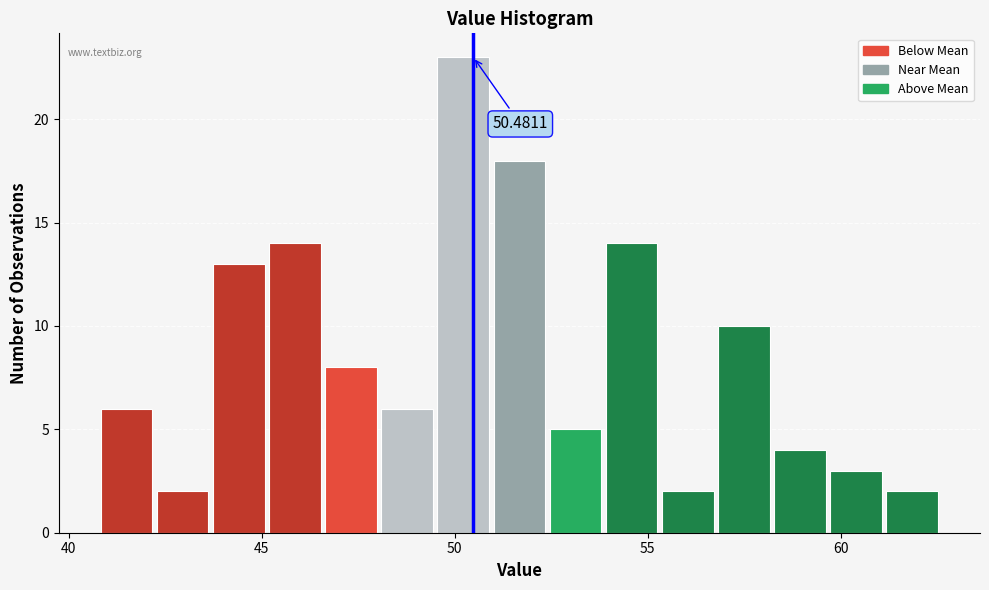

Around what value on the x-axis is the tallest bar? Give the approximate position of its centre, as read against the axis.

50.0